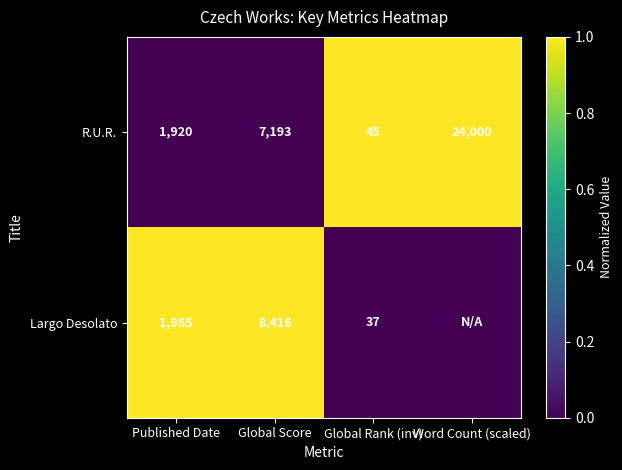

List the labels in order of R.U.R. value, smallest first.

Global Rank (inv), Published Date, Global Score, Word Count (scaled)